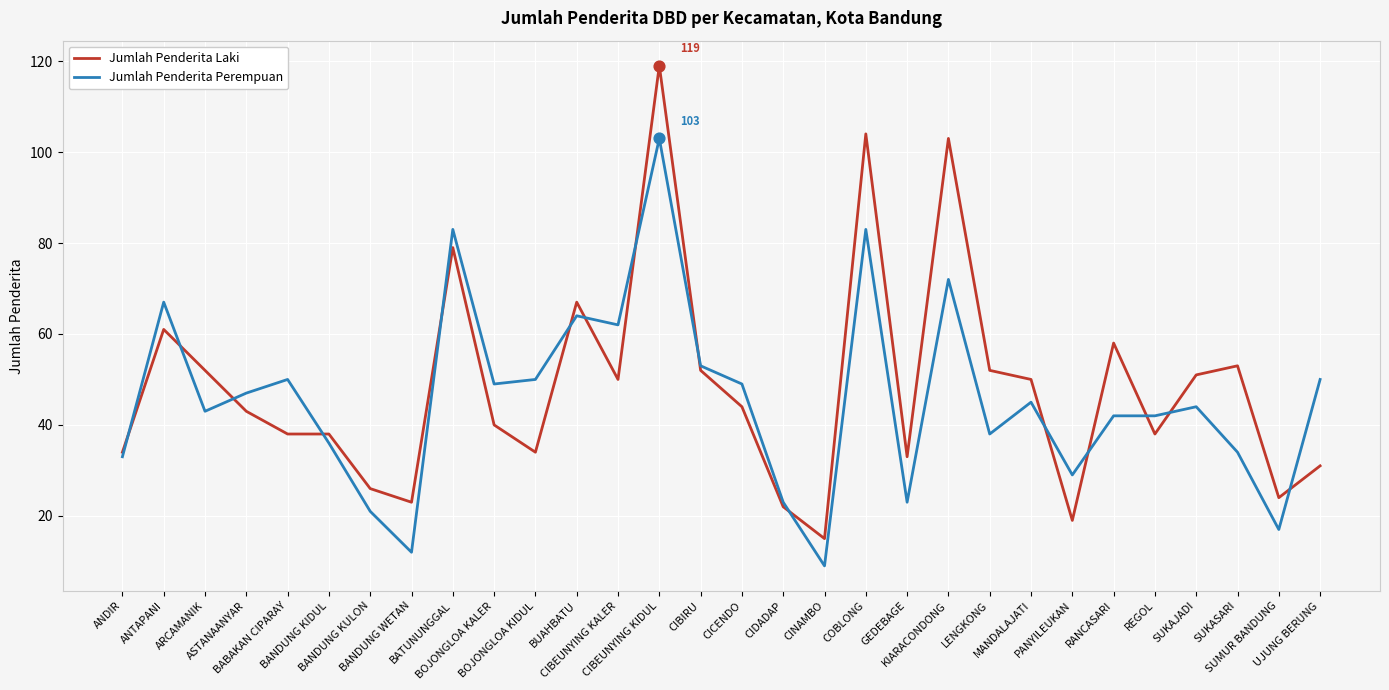

Is the value of Jumlah Penderita Perempuan at BABAKAN CIPARAY greater than the value of Jumlah Penderita Laki at LENGKONG?

No